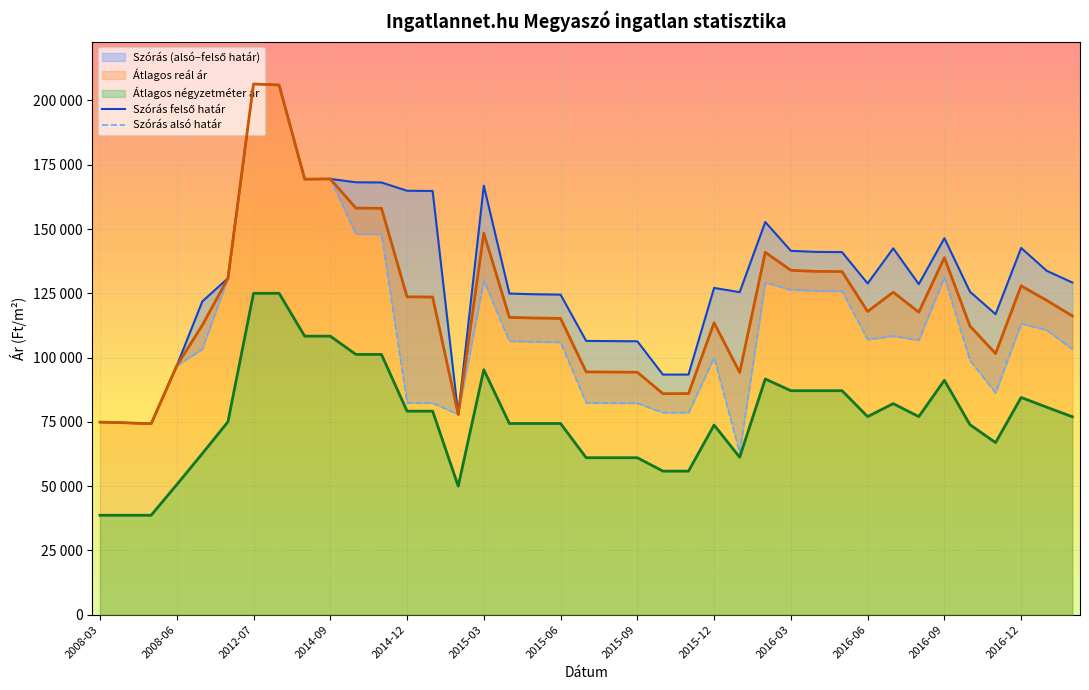

How many values in the Szórás alsó határ series exceed 106122?

19